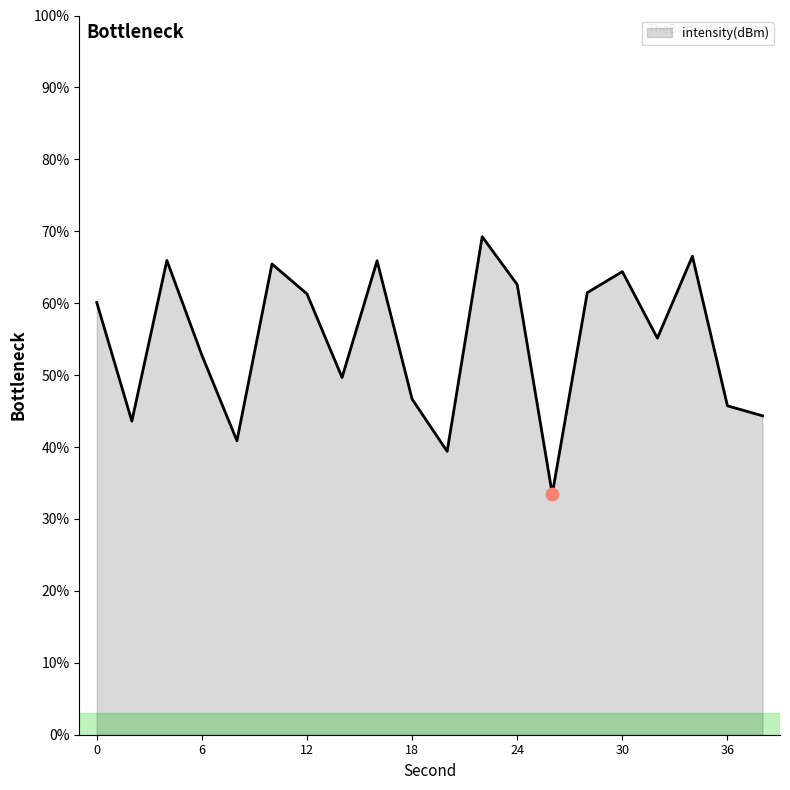

What is the difference between the maximum and minimum values?

35.8